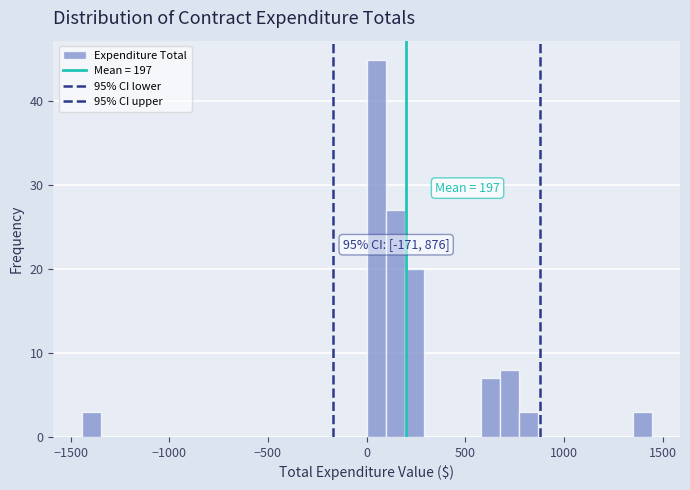

Read against the x-axis, roughly where is the centre of the tallest bar?

50